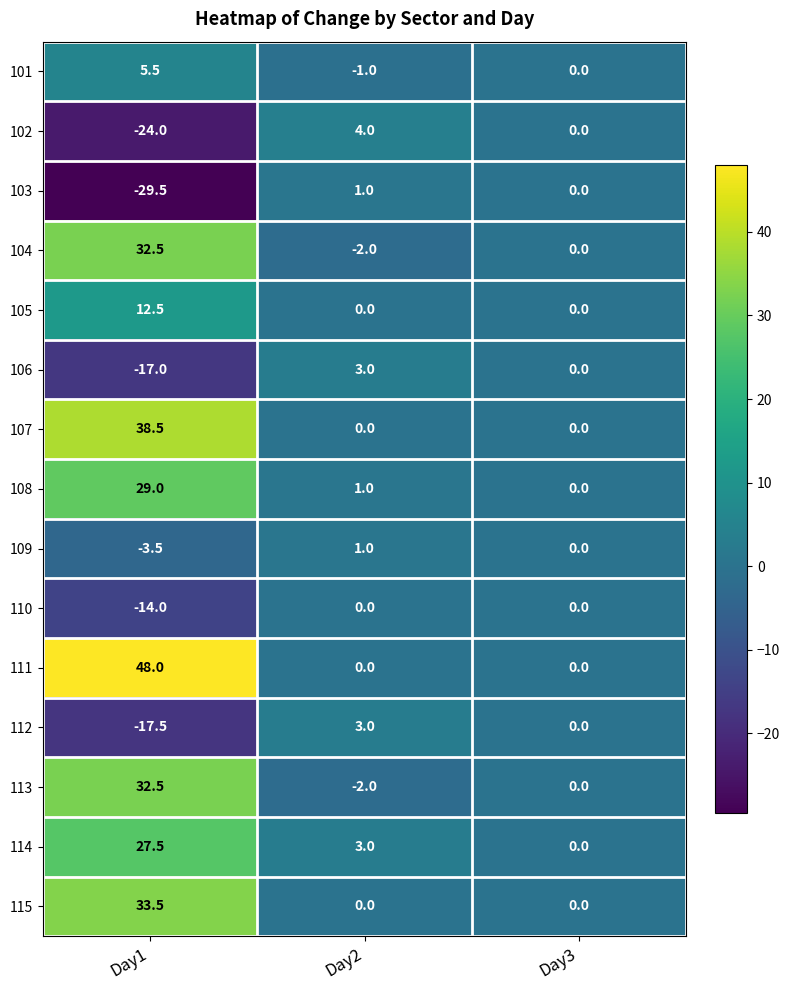

What is the smallest value displayed?

-29.5